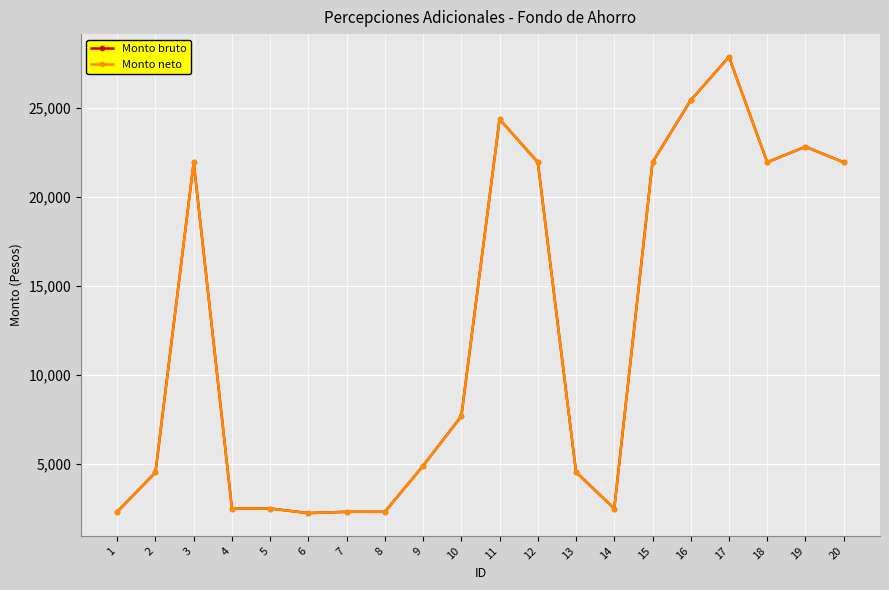

Is the value of Monto neto at 19 greater than the value of Monto bruto at 16?

No